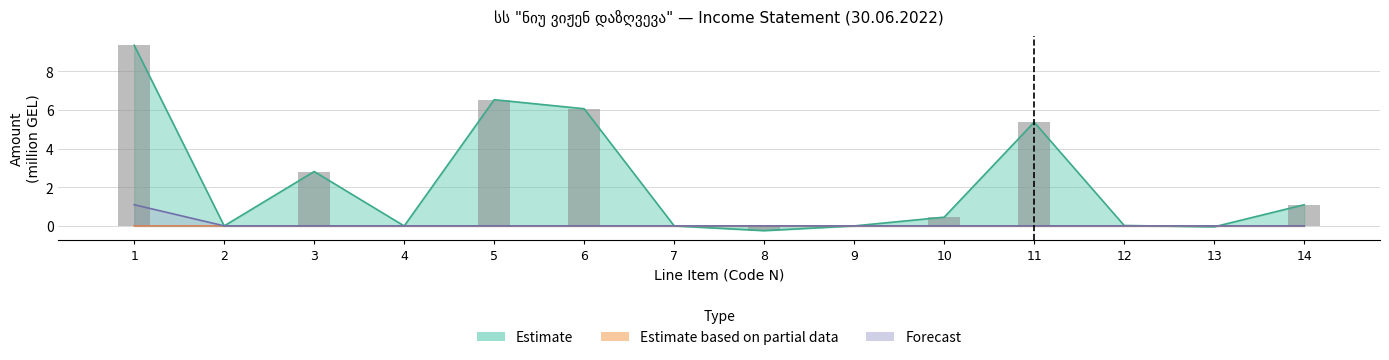

Which series has the widest spread of values?

Estimate